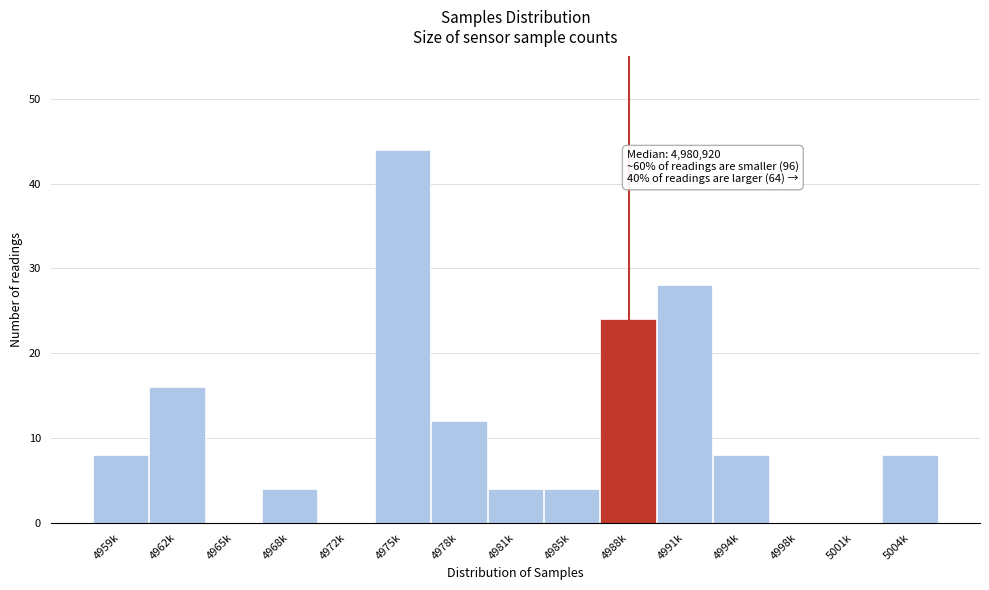

Reading left to right, transcribe all the data shown in this chart.

4959k=8	4962k=16	4965k=0	4968k=4	4972k=0	4975k=44	4978k=12	4981k=4	4985k=4	4988k=24	4991k=28	4994k=8	4998k=0	5001k=0	5004k=8